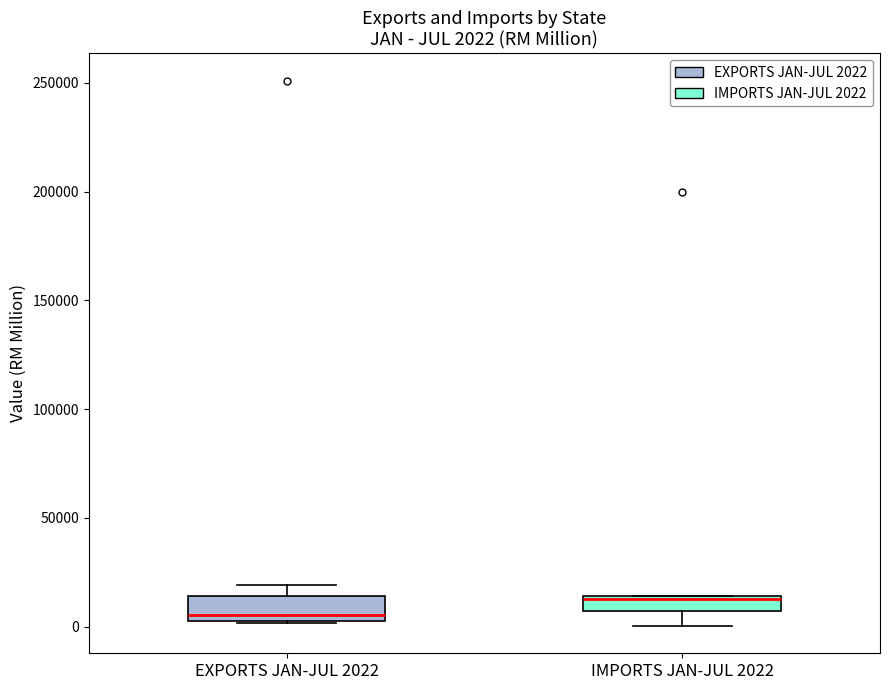

Which box's median line is the lowest?

EXPORTS JAN-JUL 2022